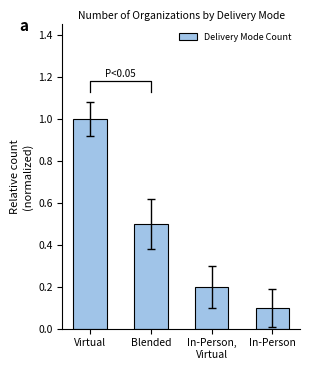

Where is the data nearest to the value 0?

In-Person